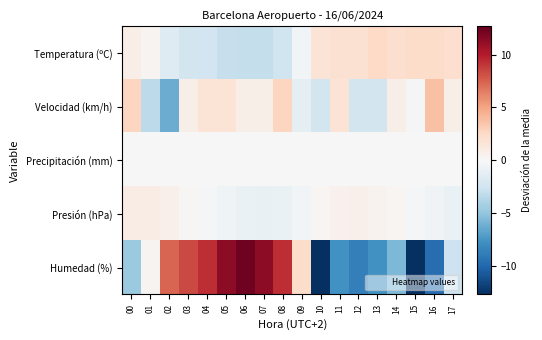

Reading right to left, transcribe all the data shown in this chart.

Temperatura (ºC): 17=2.1	16=2.3	15=2.3	14=2.1	13=2.5	12=1.9	11=1.9	10=1.7	09=-0.4	08=-2.5	07=-3.0	06=-3.0	05=-2.9	04=-2.4	03=-2.3	02=-1.6	01=0.3	00=0.8
Velocidad (km/h): 17=0.7	16=3.7	15=-0.3	14=0.7	13=-2.3	12=-2.3	11=1.7	10=-2.3	09=-1.3	08=2.7	07=0.7	06=0.7	05=1.7	04=1.7	03=0.7	02=-6.3	01=-3.3	00=2.7
Precipitación (mm): 17=0.0	16=0.0	15=0.0	14=0.0	13=0.0	12=0.0	11=0.0	10=0.0	09=0.0	08=0.0	07=0.0	06=0.0	05=0.0	04=0.0	03=0.0	02=0.0	01=0.0	00=0.0
Presión (hPa): 17=-0.8	16=-0.4	15=-0.1	14=0.3	13=0.5	12=0.7	11=0.6	10=0.3	09=-0.3	08=-0.8	07=-0.9	06=-0.8	05=-0.5	04=-0.1	03=0.2	02=0.7	01=1.0	00=1.0
Humedad (%): 17=-2.7	16=-9.7	15=-12.7	14=-5.7	13=-7.7	12=-8.7	11=-7.7	10=-12.7	09=2.3	08=9.3	07=11.3	06=12.3	05=11.3	04=9.3	03=8.3	02=7.3	01=0.3	00=-4.7